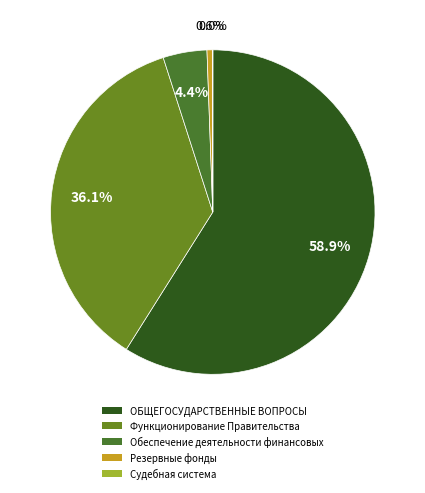

Count the number of slices in the pie.

5